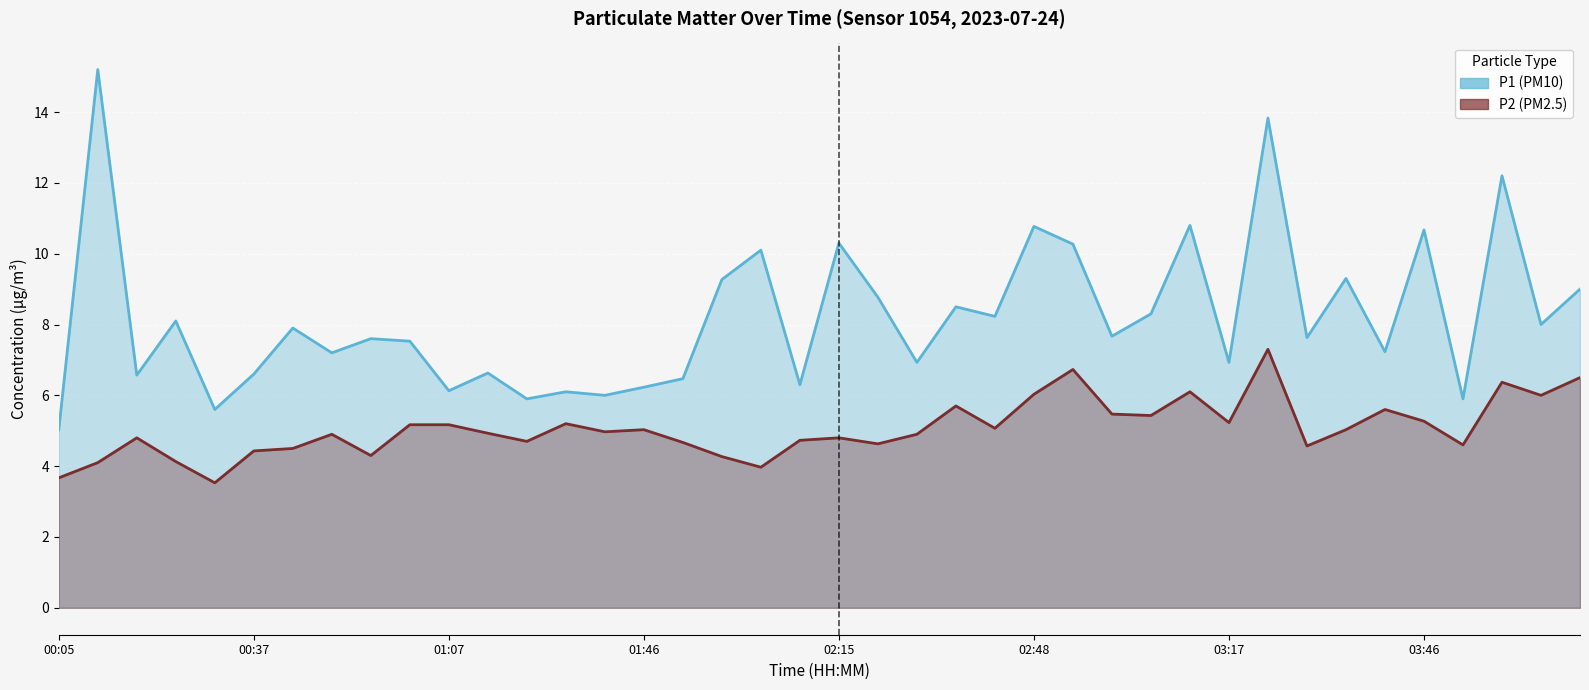

How many data points does each series have?

40